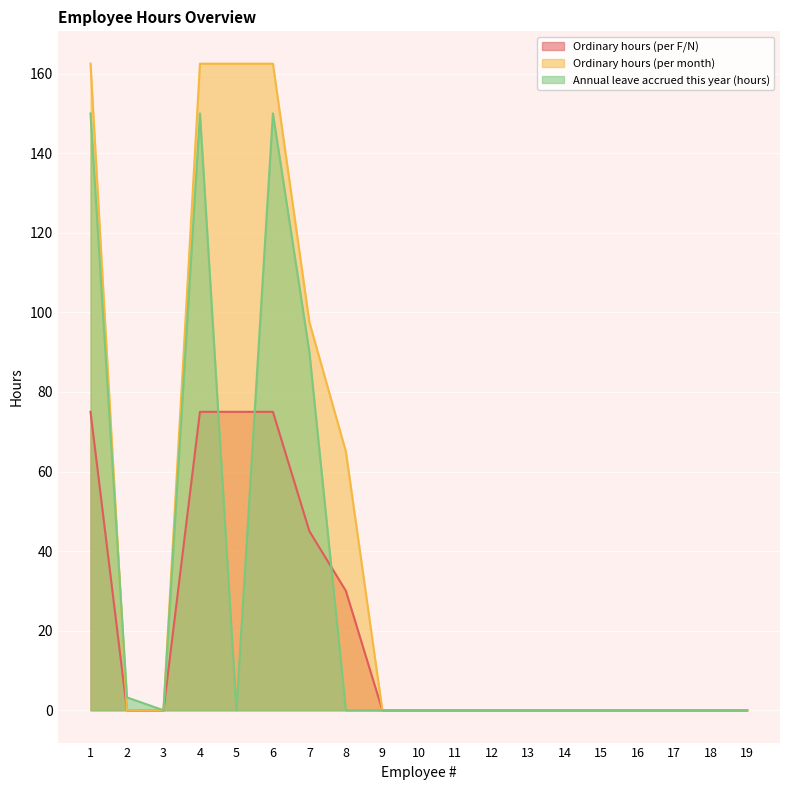

What is the sum of all Annual leave accrued this year (hours) values?

543.2